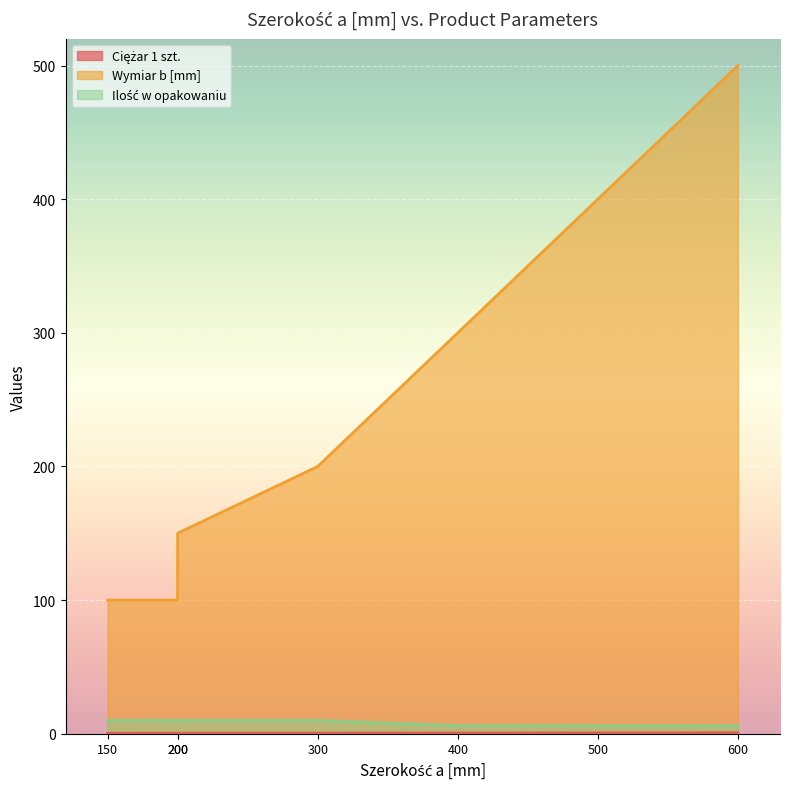

Which has a higher value, 500 or 150?

500